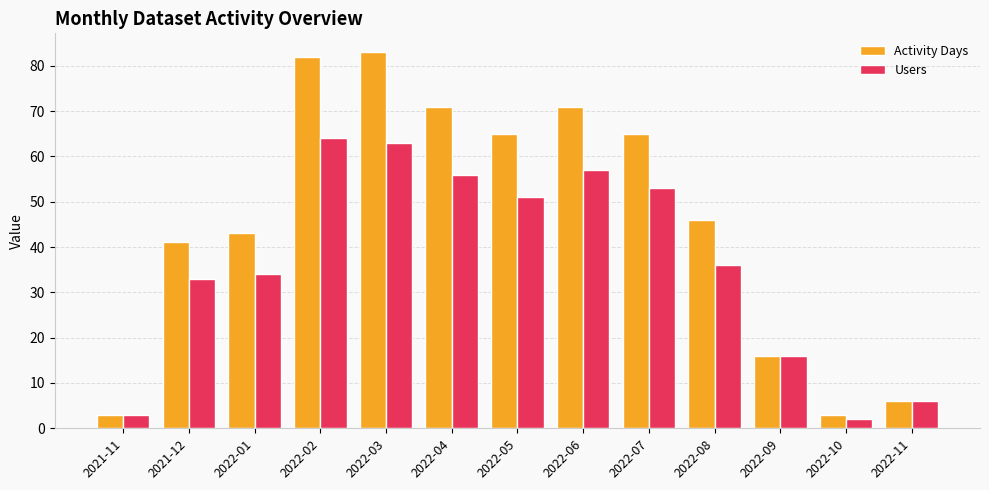

True or false: Users has a value of 34 at 2022-01.

True